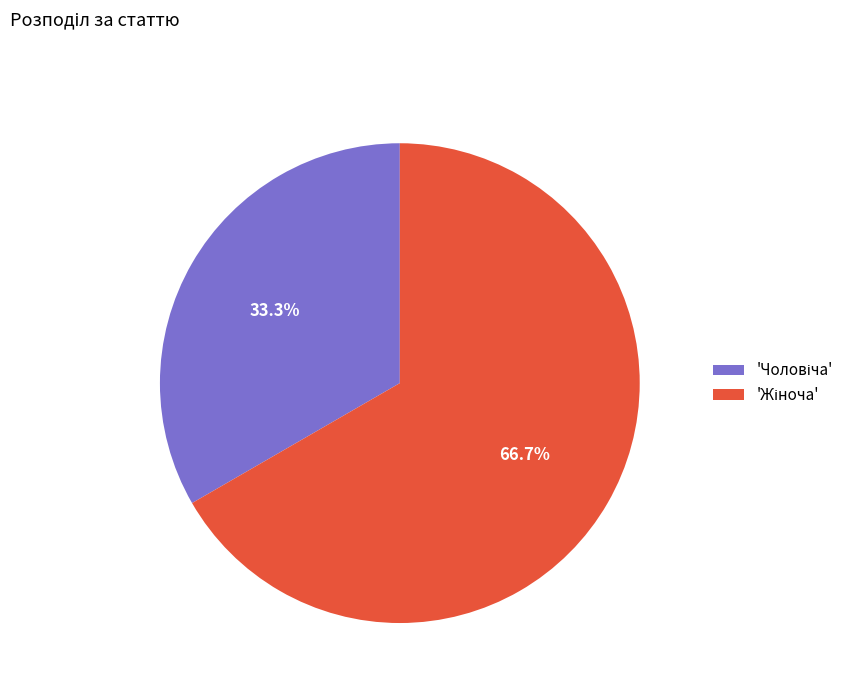

Is there any slice that represents more than half of the pie?

Yes